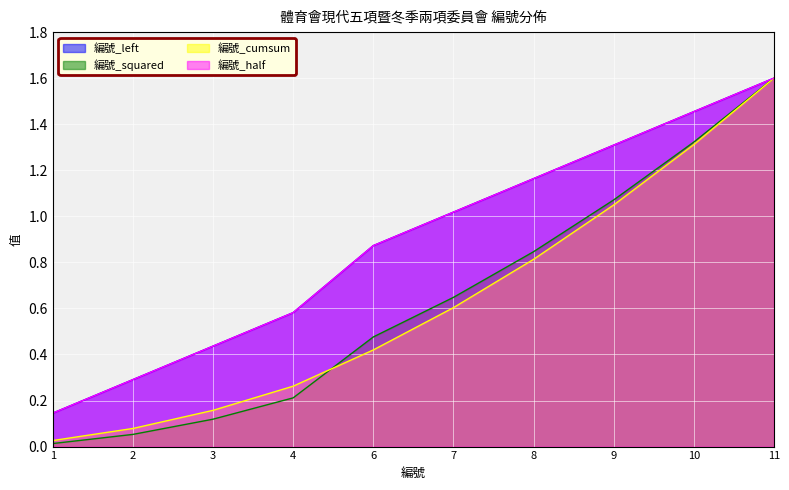

The value of 編號_squared at 8 is 1.5. True or false?

False